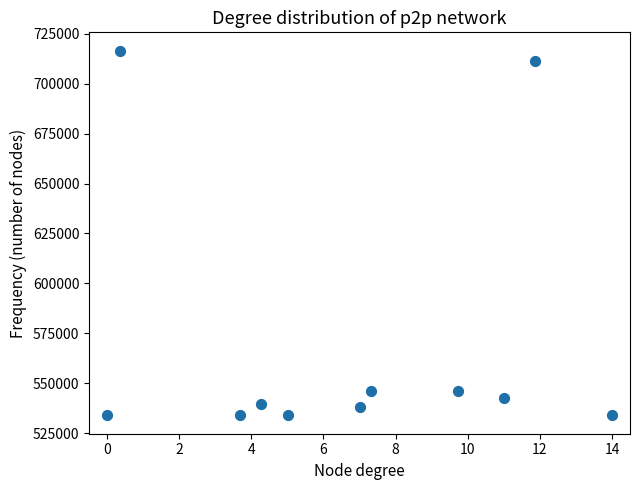

What is the range of Y values (max minus min)?

182794